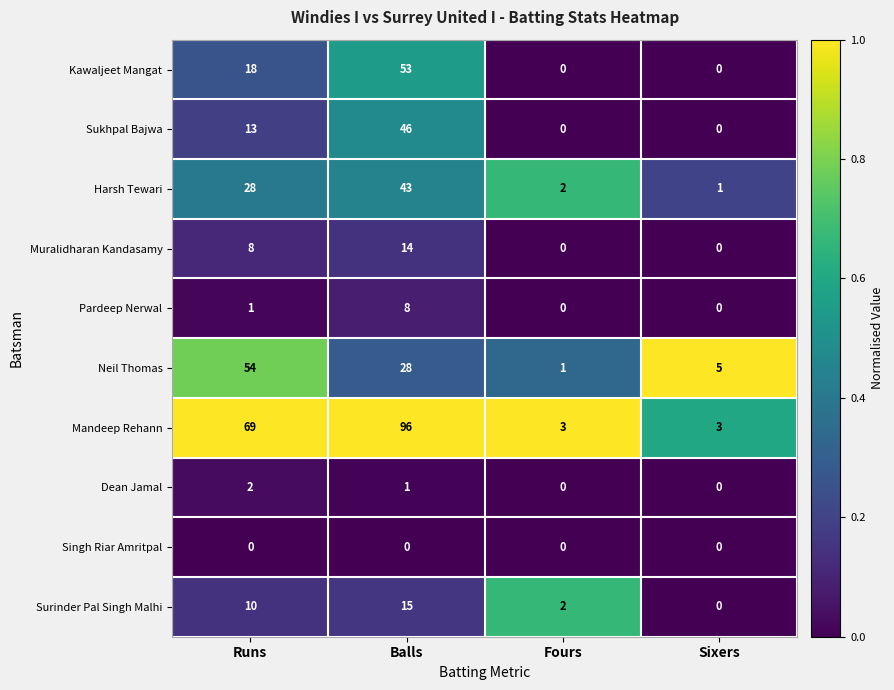

Count the Dean Jamal values in the range 0 to 2.

4